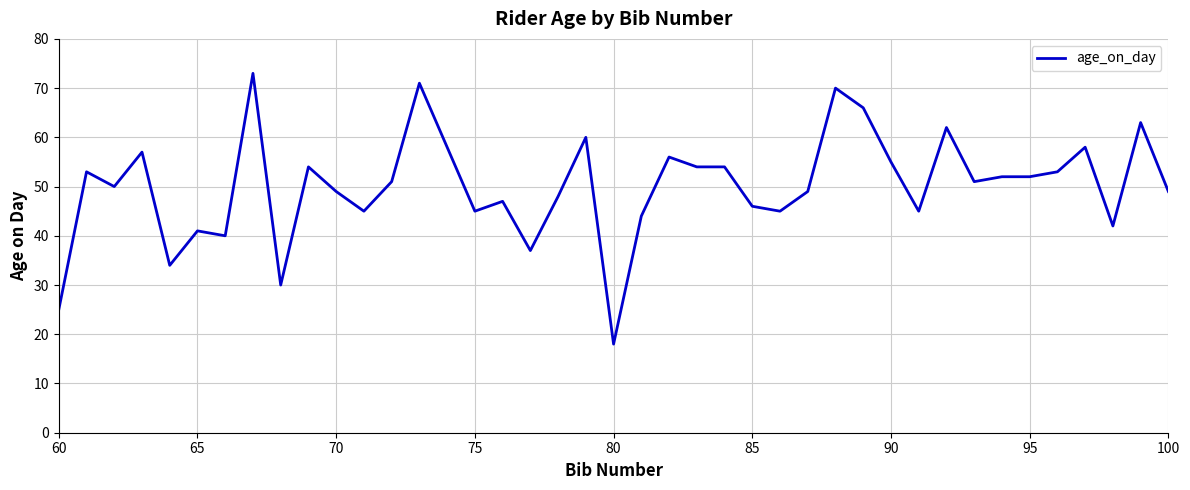

What is the minimum value shown in the chart?

18